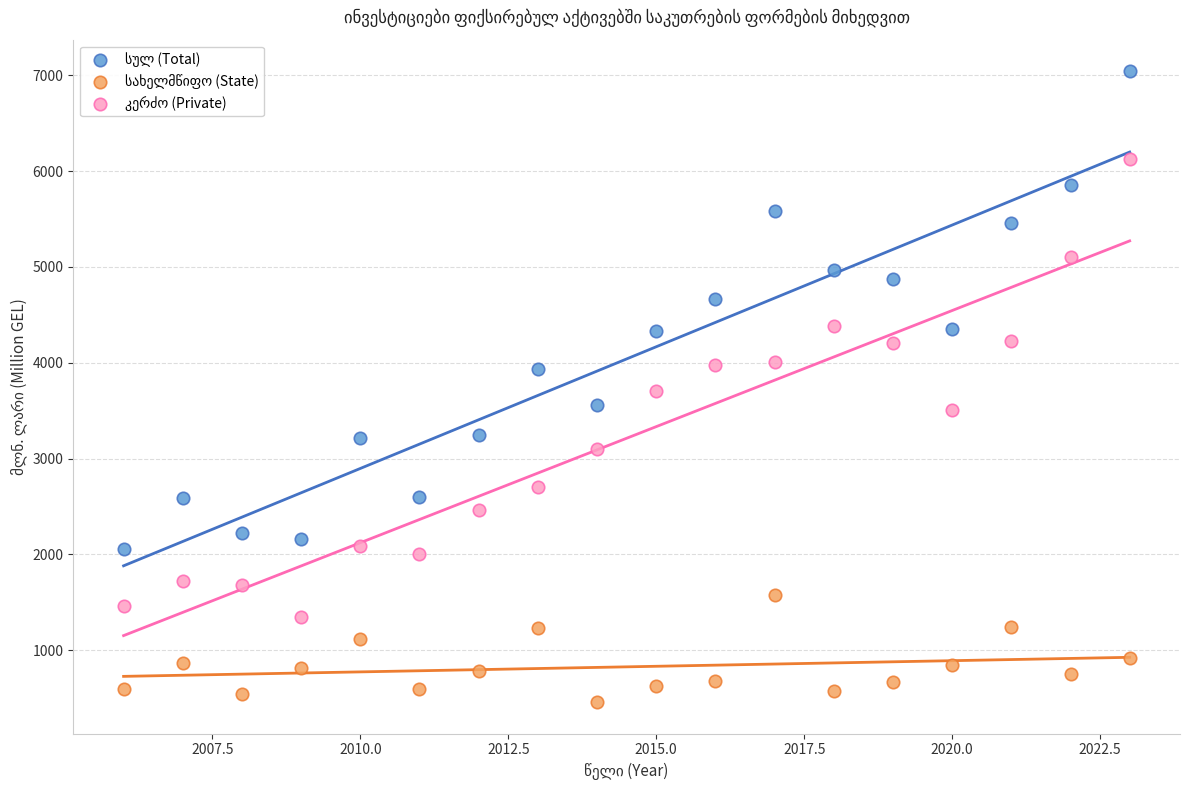

What is the X range (max minus min) for the scatter plot?

17.0